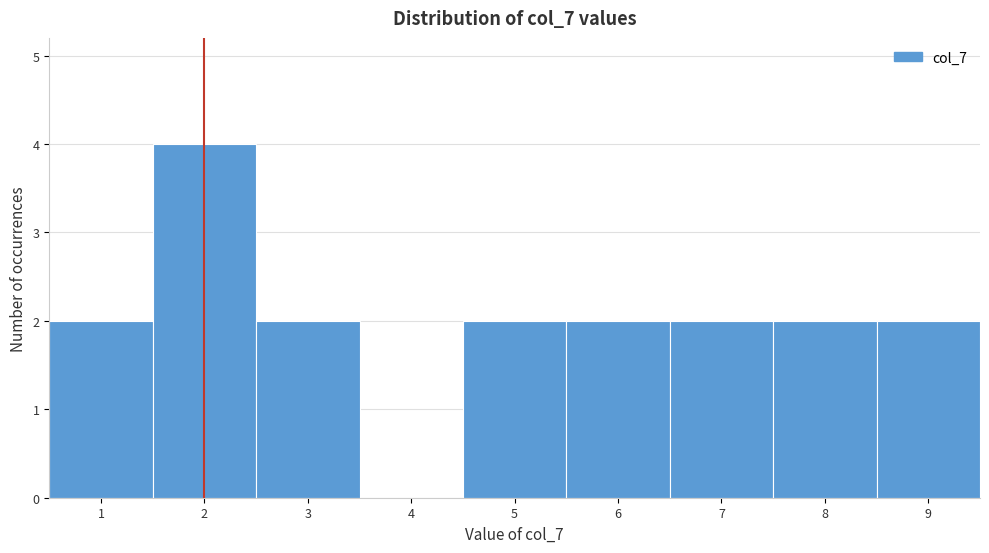

Reading left to right, list every bar in this chart as the range it spans on the x-axis followed by its height. The values are not printed on the chart, so give them approximately, as read against the axis.

0.5 to 1.5: 2
1.5 to 2.5: 4
2.5 to 3.5: 2
3.5 to 4.5: 0
4.5 to 5.5: 2
5.5 to 6.5: 2
6.5 to 7.5: 2
7.5 to 8.5: 2
8.5 to 9.5: 2